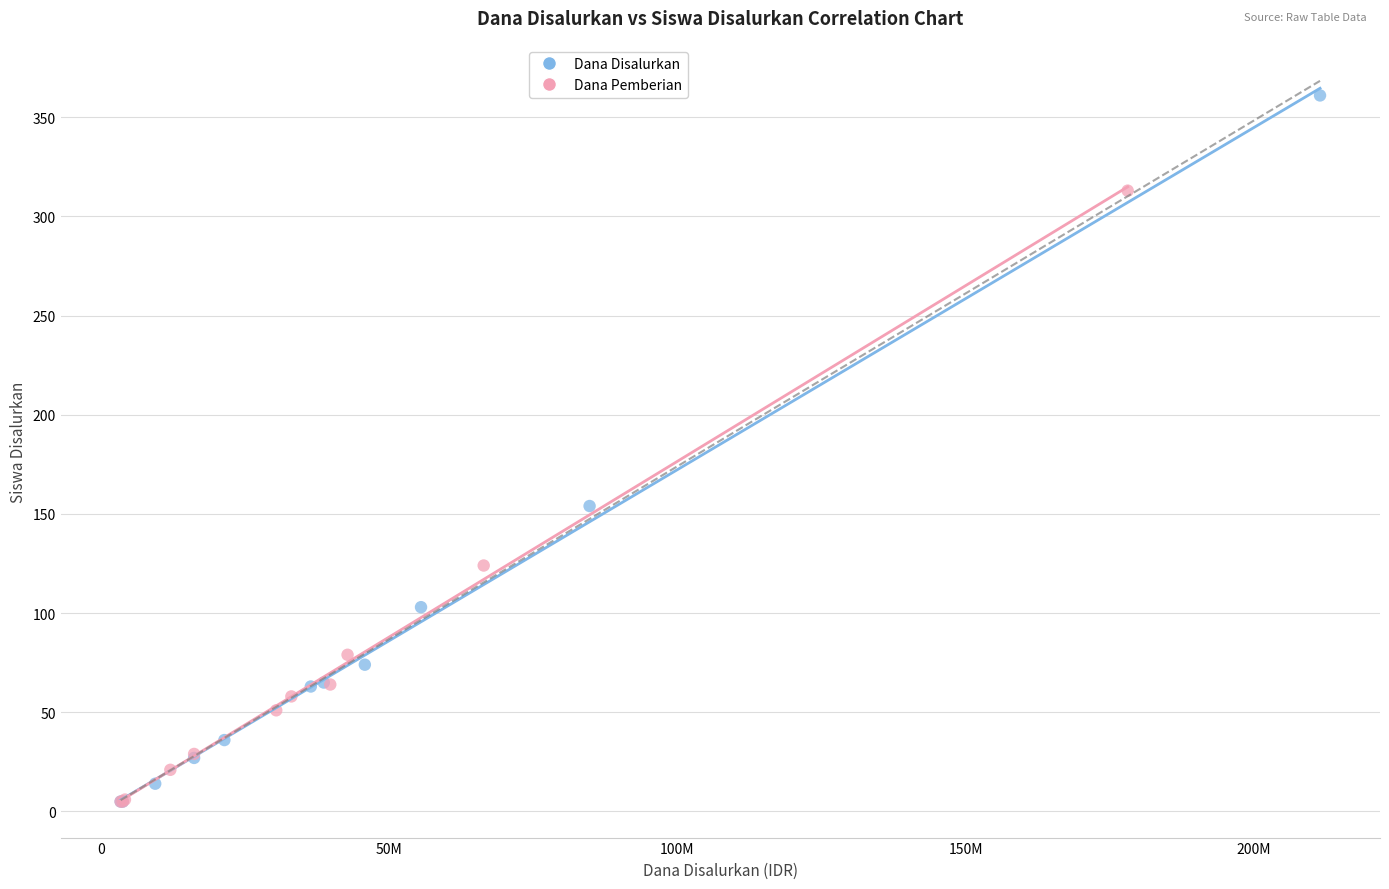

Which series reaches the maximum Y coordinate?

Dana Disalurkan